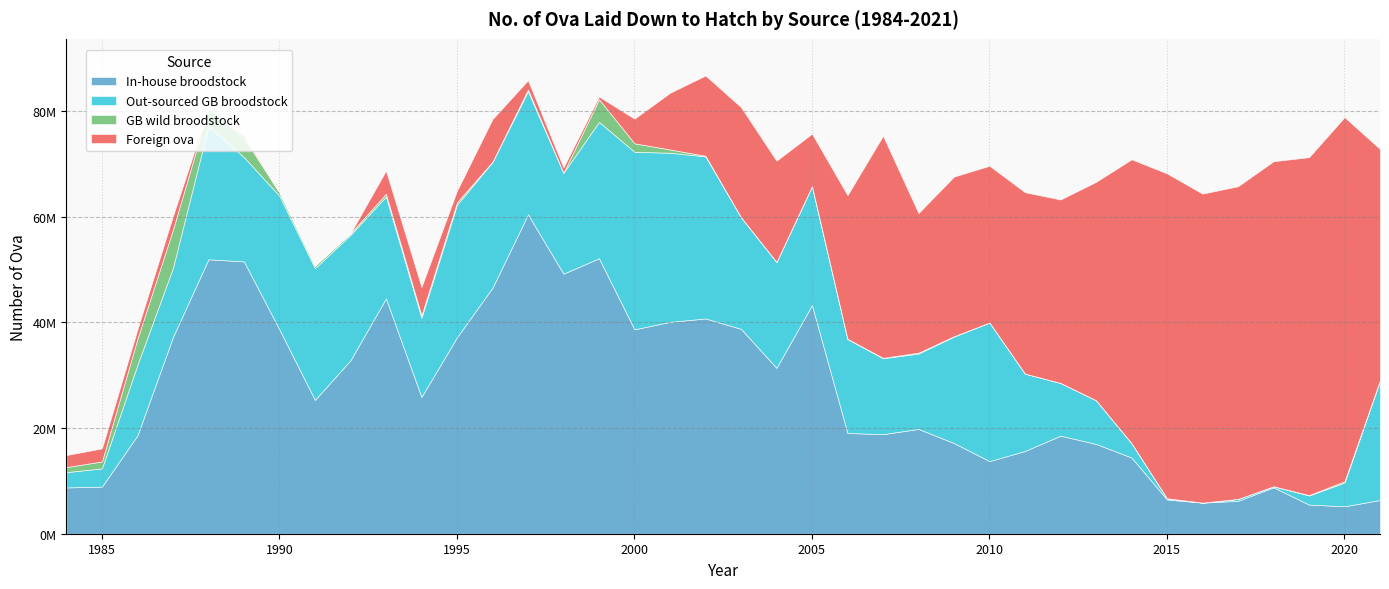

What is the value of the Foreign ova point at the 31st from the left?

53684000